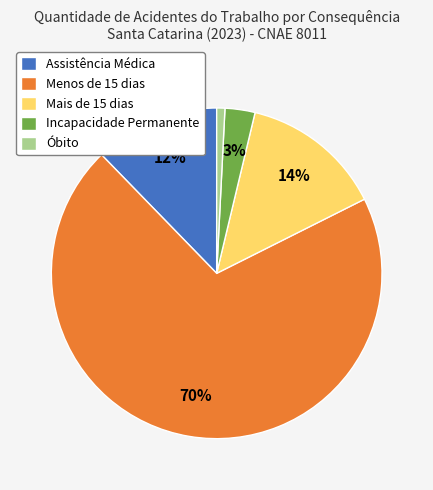

The Menos de 15 dias slice represents 62% of the pie. True or false?

False